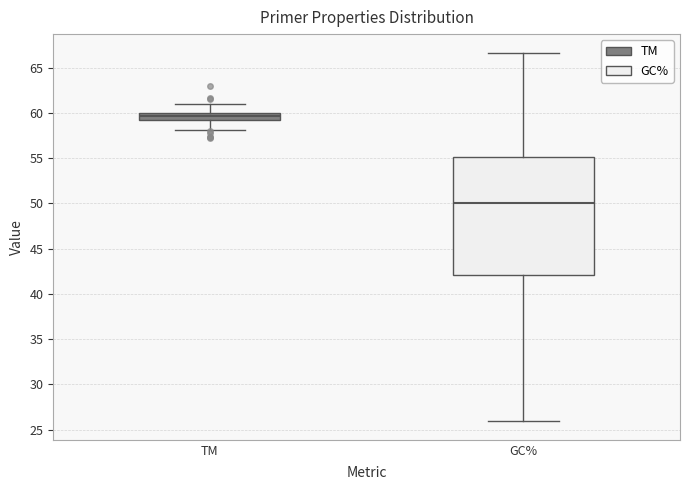

Reading left to right, transcribe this box plot: for each box, give where its median line is, the range the box spans, and where its two whiskers end, as read against the y-axis. The values are not printed on the chart, so give them approximately, as read against the axis.

TM: median 59.5, box 59.0 to 60.0, whiskers 58.0 to 61.0
GC%: median 50.0, box 42.0 to 55.0, whiskers 26.0 to 66.5